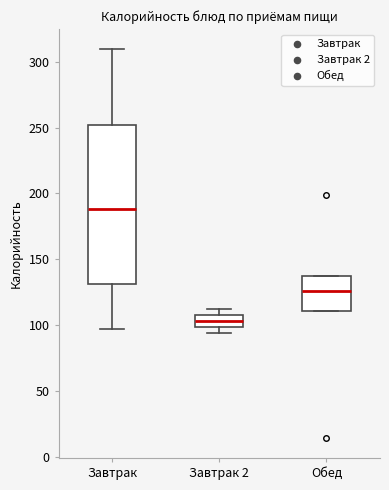

Reading left to right, transcribe this box plot: for each box, give where its median line is, the range the box spans, and where its two whiskers end, as read against the y-axis. The values are not printed on the chart, so give them approximately, as read against the axis.

Завтрак: median 190, box 130 to 250, whiskers 95 to 310
Завтрак 2: median 105, box 100 to 110, whiskers 95 to 110 (just above the box's upper edge)
Обед: median 125, box 110 to 135, whiskers 110 to 135